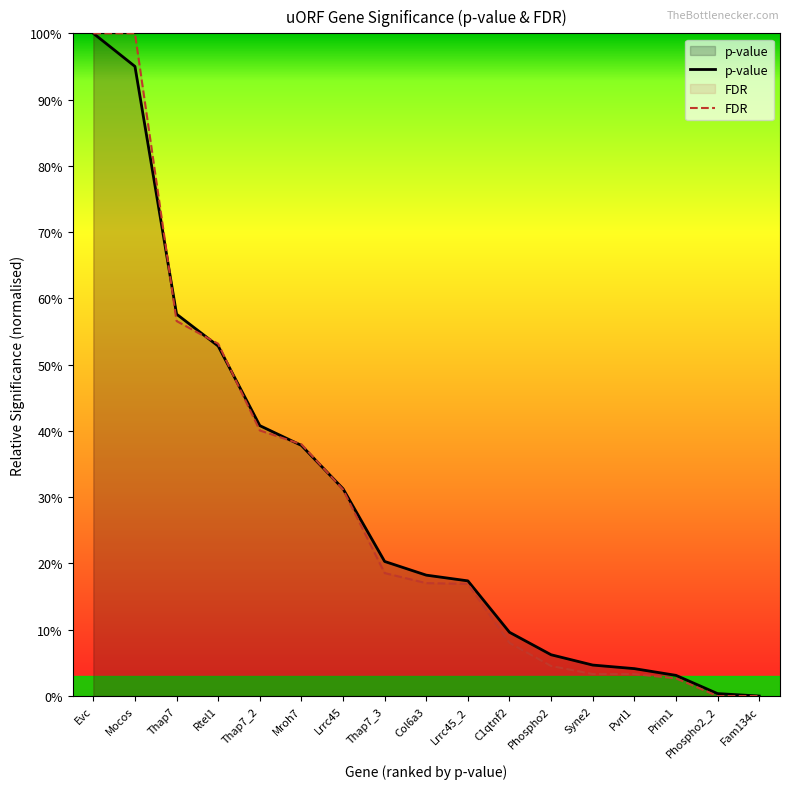

What is the total value across all series at C1qtnf2?

17.6